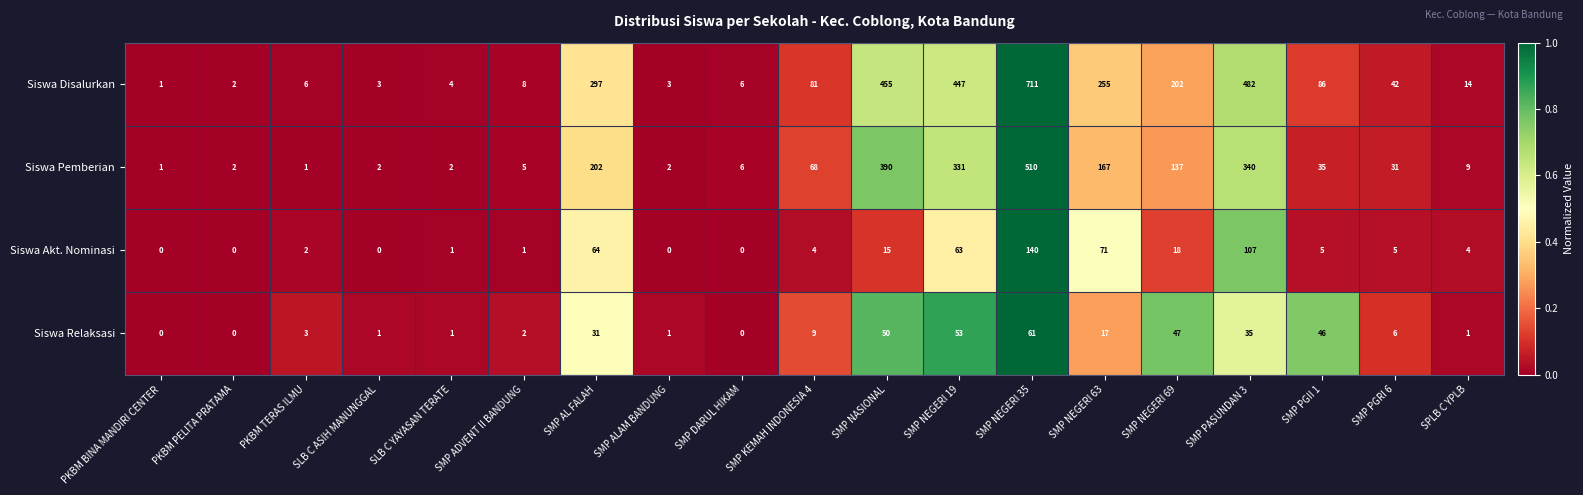

At which label is Siswa Disalurkan closest to 356?

SMP AL FALAH